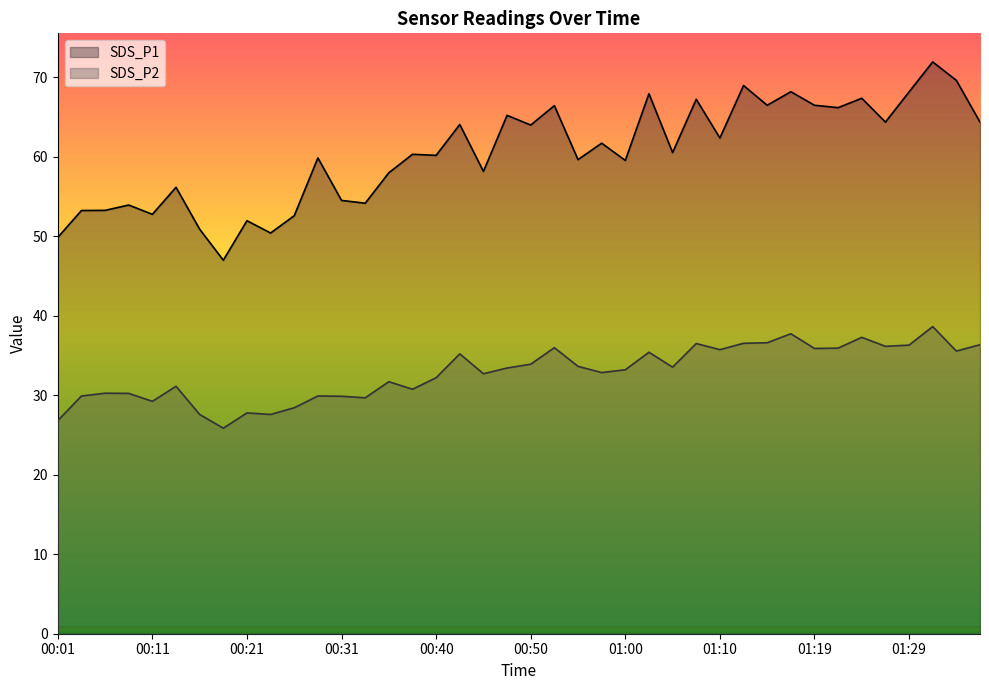

Is the value of SDS_P1 at 00:33 greater than the value of SDS_P2 at 00:57?

Yes